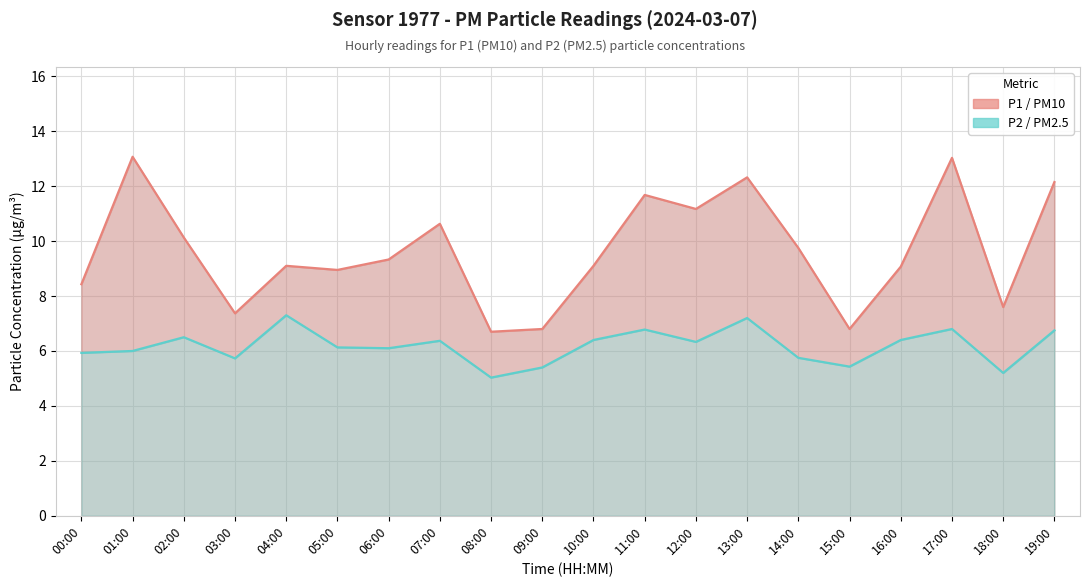

What are all the series names shown in the legend?

P1 (PM10), P2 (PM2.5)